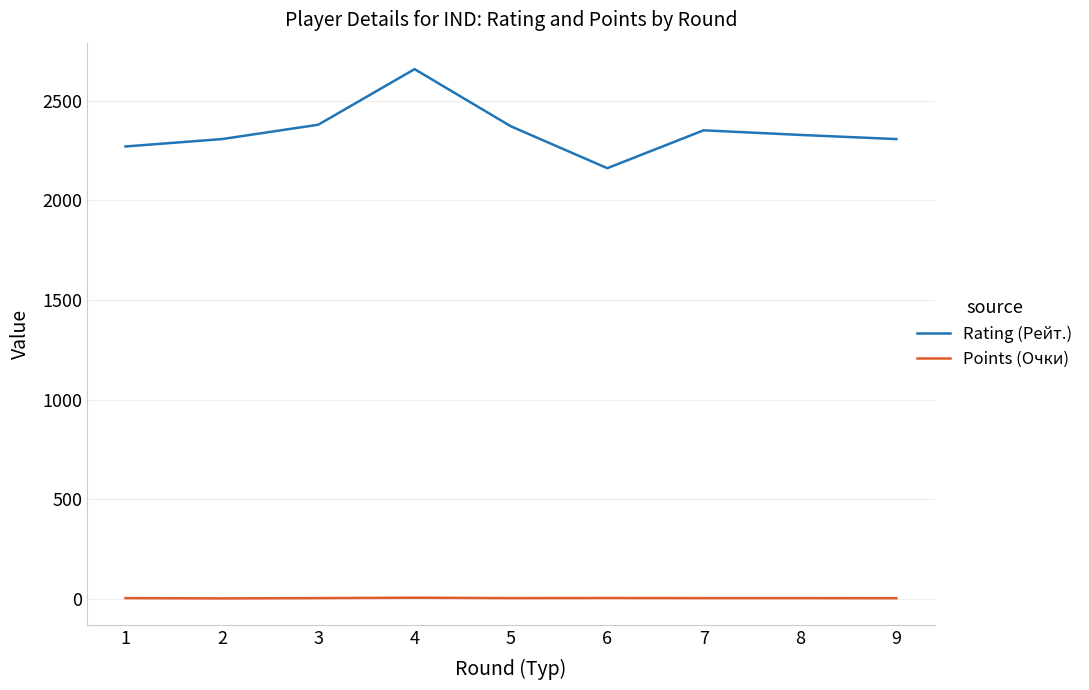

What value does the Points (Очки) series have at 2?

3.5